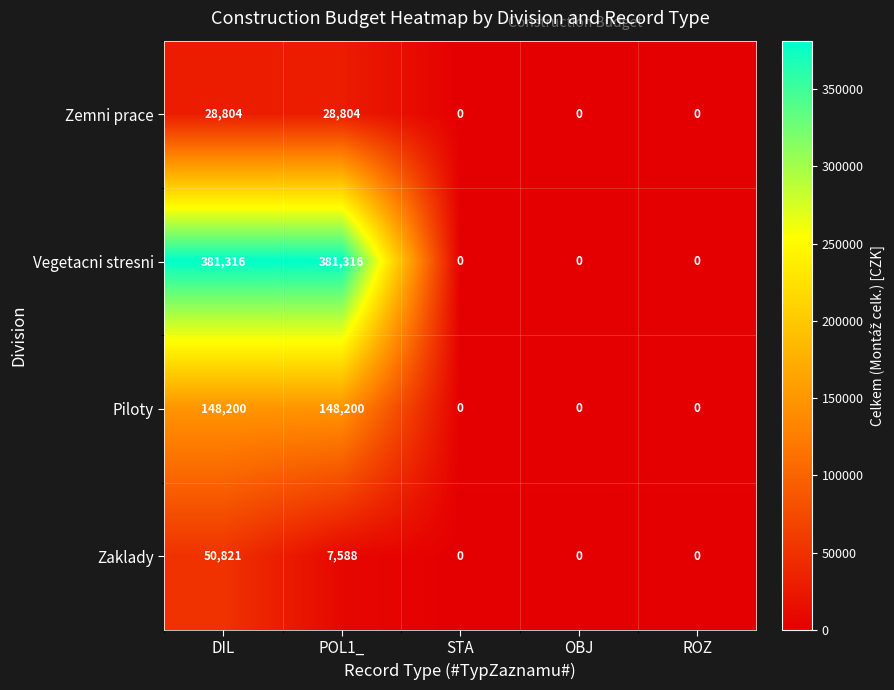

Which series has the widest spread of values?

Vegetacni stresni